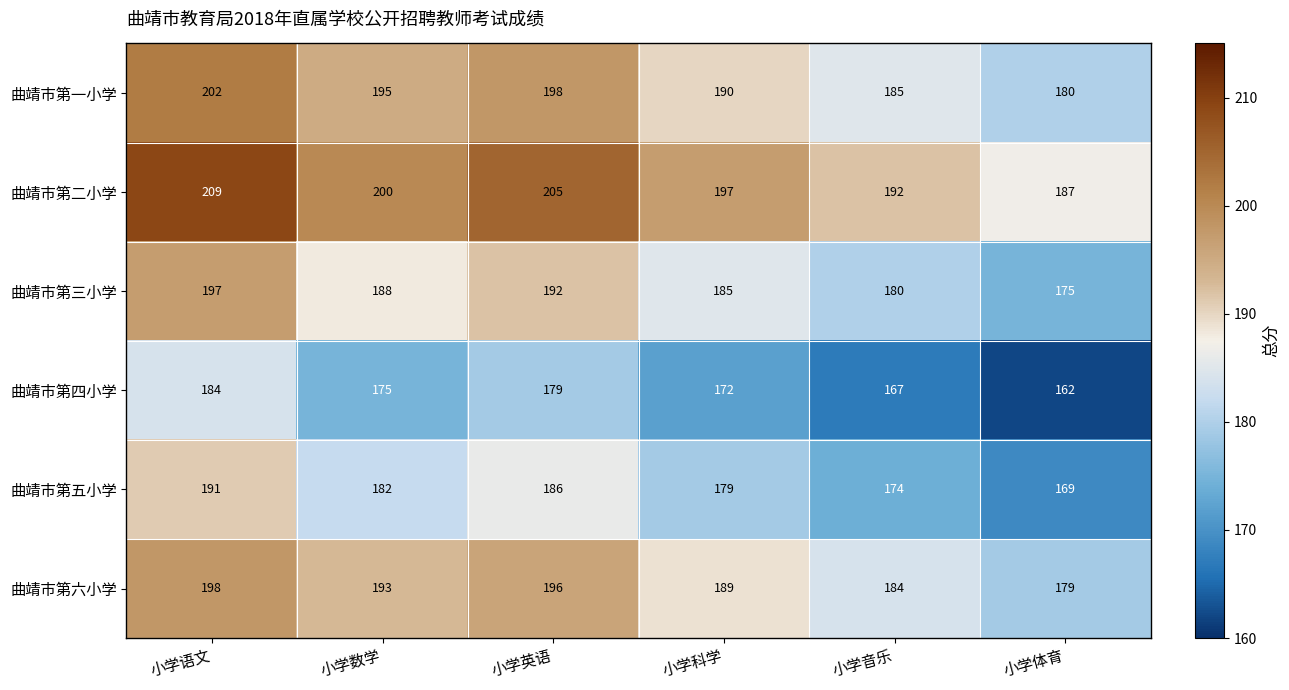

List the series in order of their peak value, lowest first.

曲靖市第四小学, 曲靖市第五小学, 曲靖市第三小学, 曲靖市第六小学, 曲靖市第一小学, 曲靖市第二小学